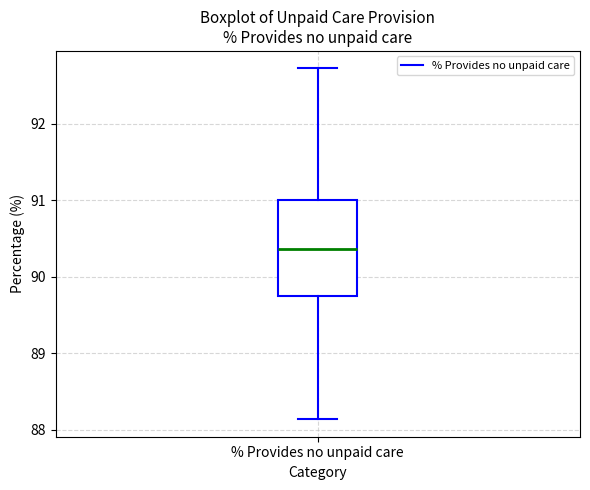

Read this box plot against the y-axis: the position of the median line, the range covered by the box, and the ends of both whiskers. The values are not printed on the chart, so give them approximately, as read against the axis.

median 90.4, box 89.7 to 91.0, whiskers 88.1 to 92.7